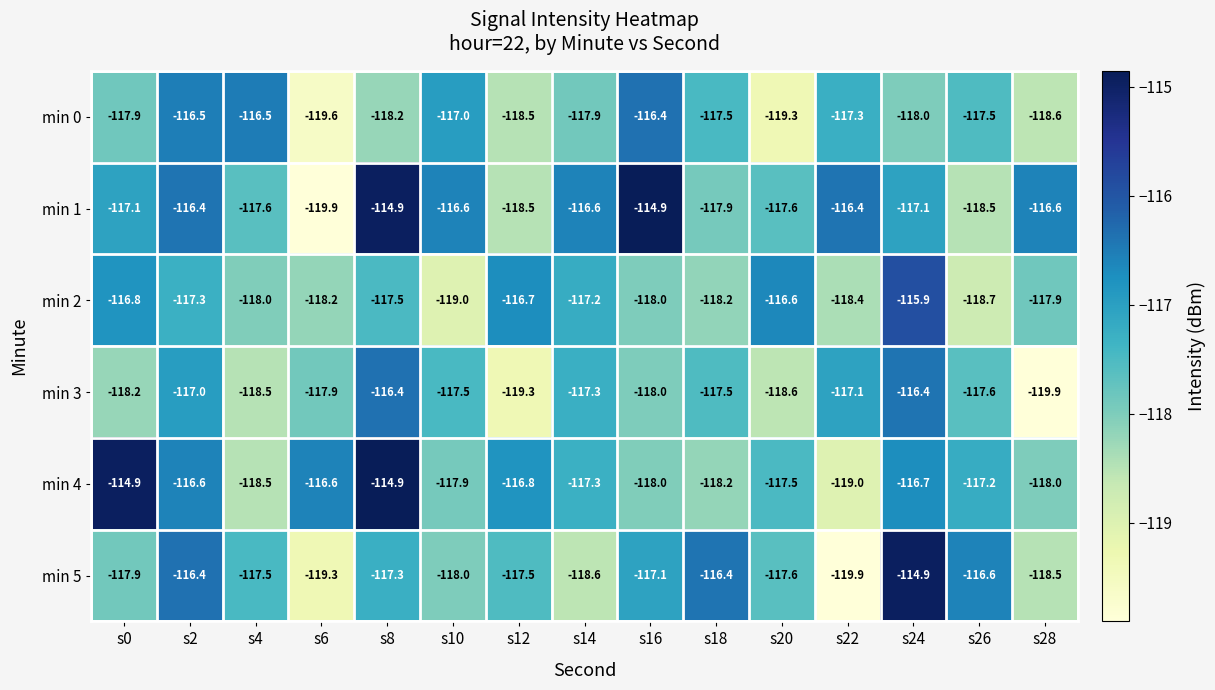

What is the sum of all min 3 values?

-1767.2